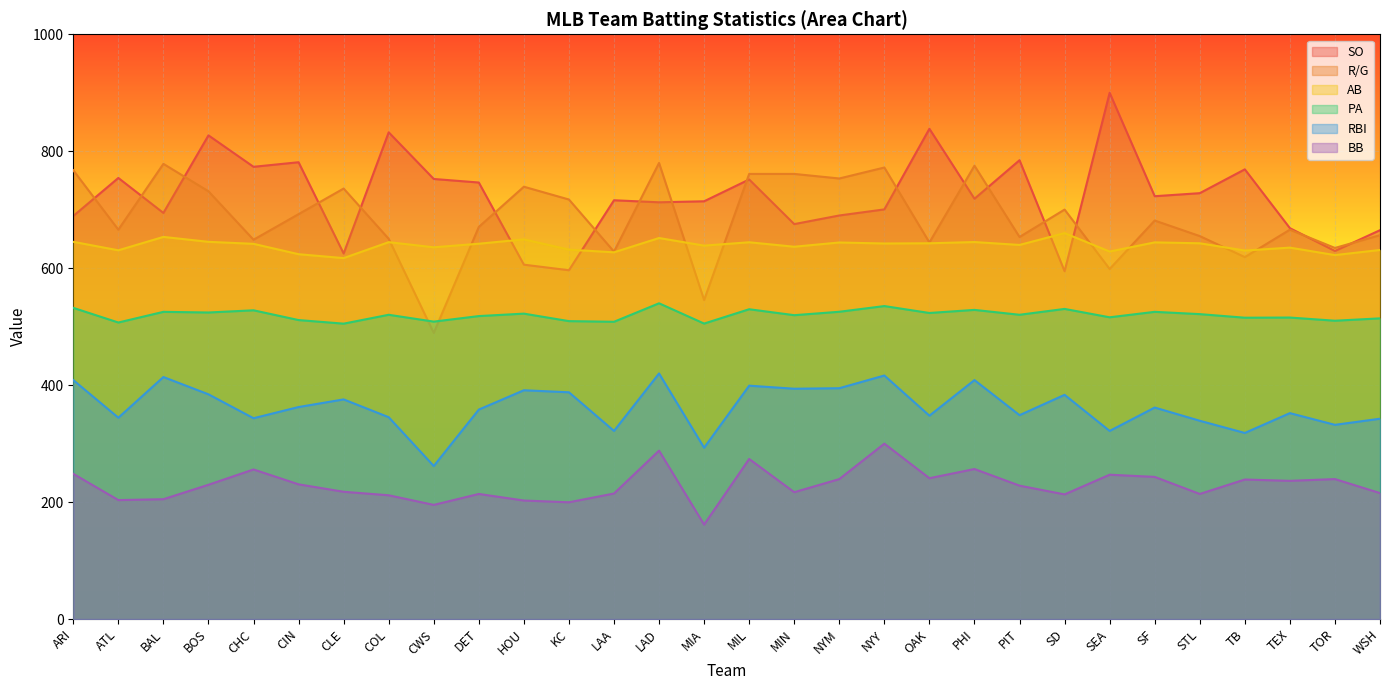

Is it true that BB equals 82.6 at TEX?

False